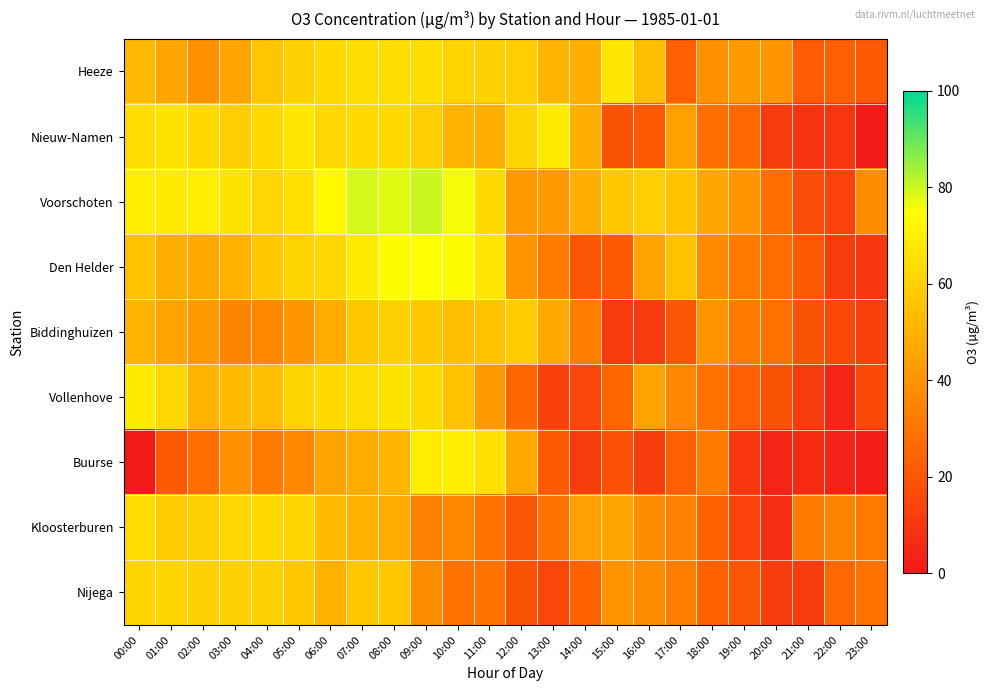

What is the total value across all series at 12:00?

371